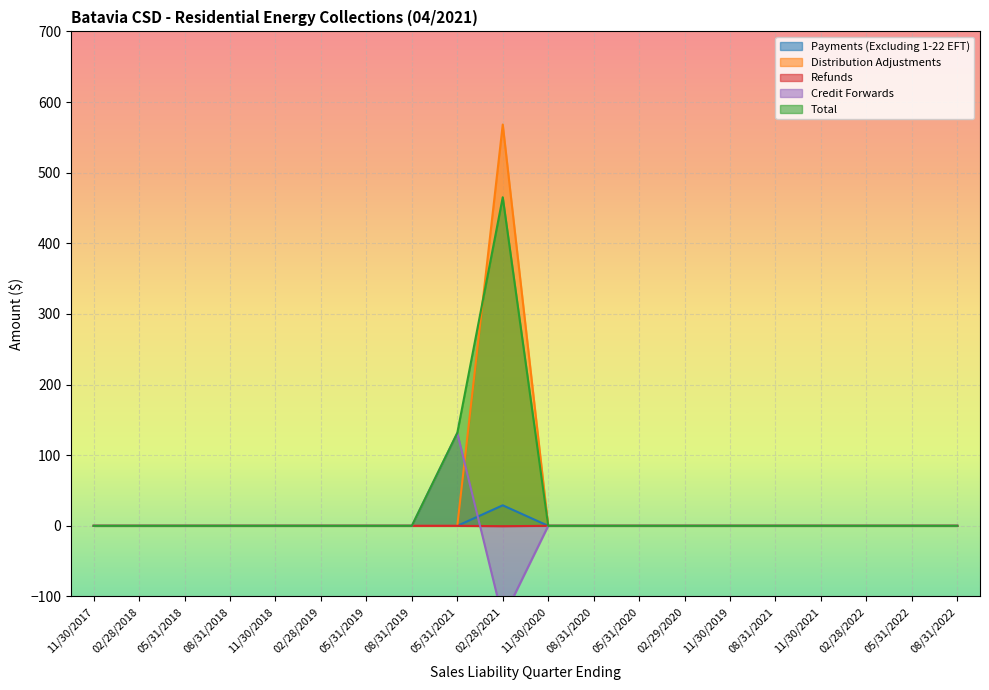

Is it true that Credit Forwards equals 0.0 at 08/31/2021?

True